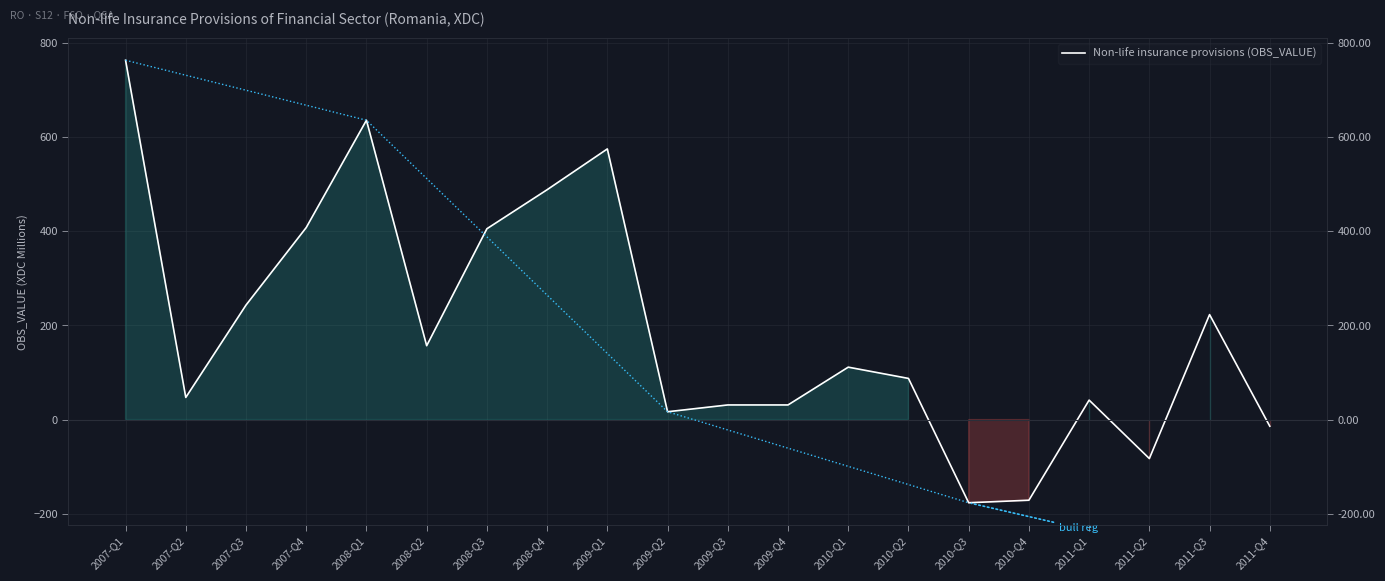

What is the difference between the maximum and minimum values?

939.9